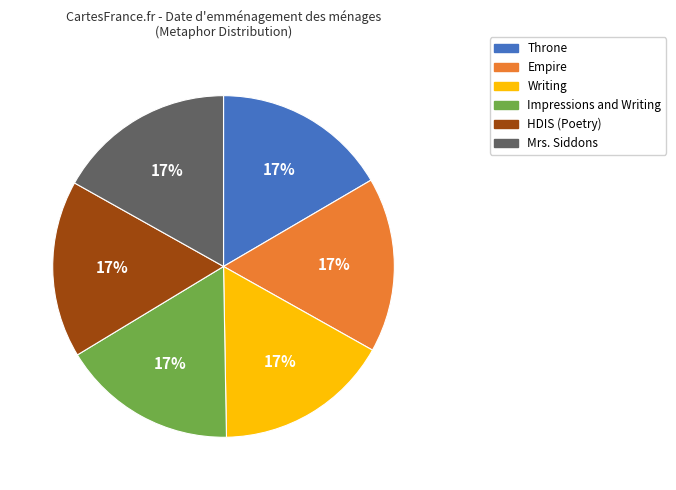

Is it true that Throne is 17% of the pie?

True